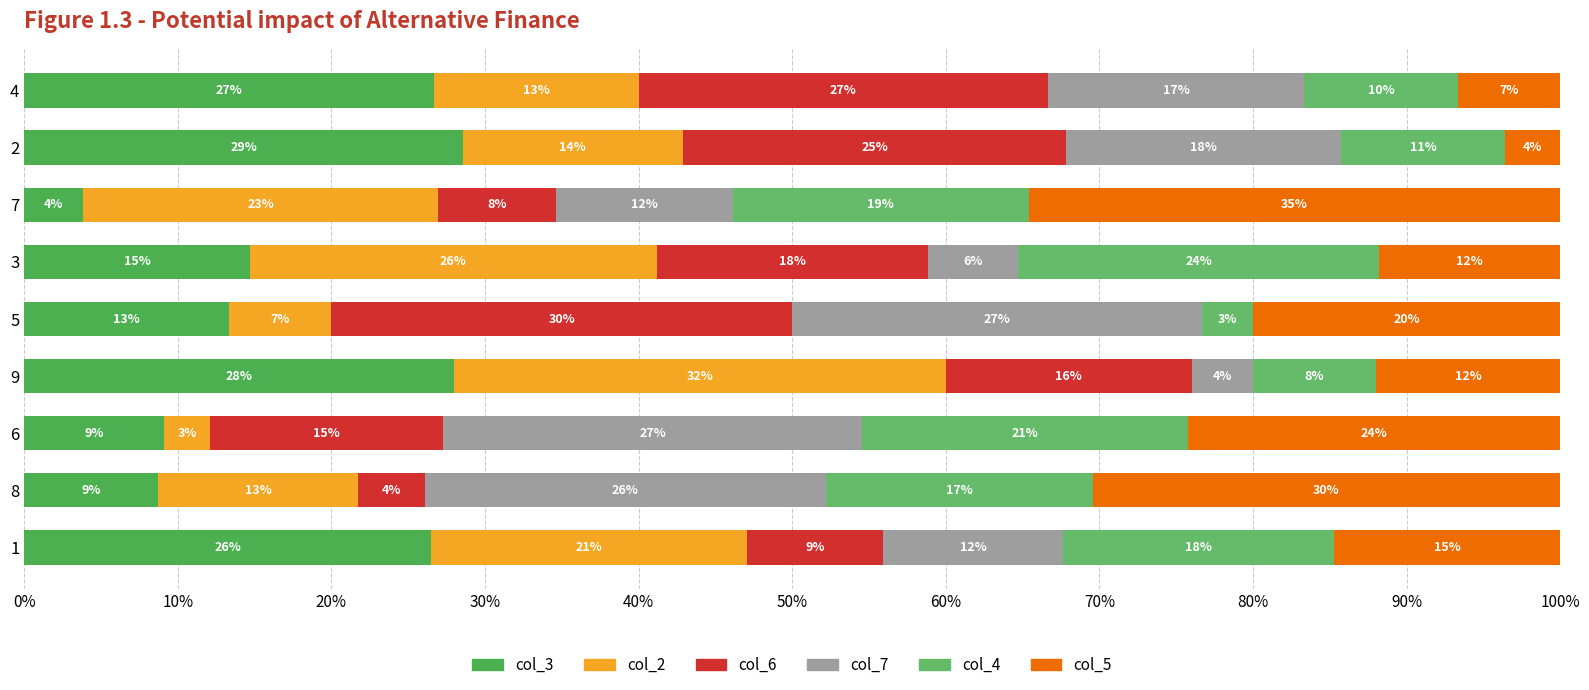

Rank the series by their maximum value, from lowest to highest.

col_4, col_7, col_3, col_6, col_2, col_5